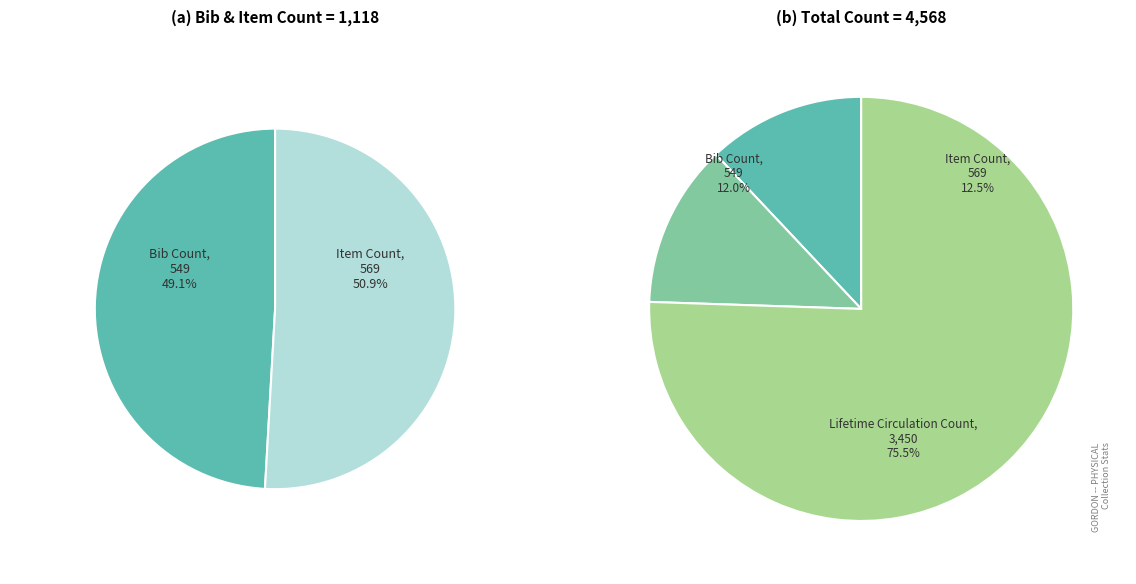

Rank the categories by value from highest to lowest.

Lifetime Circulation Count, Item Count, Bib Count